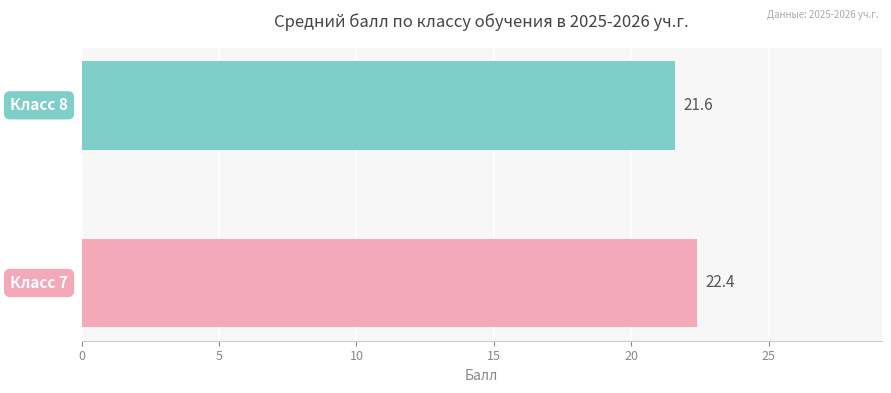

What is the sum of all values?

44.0